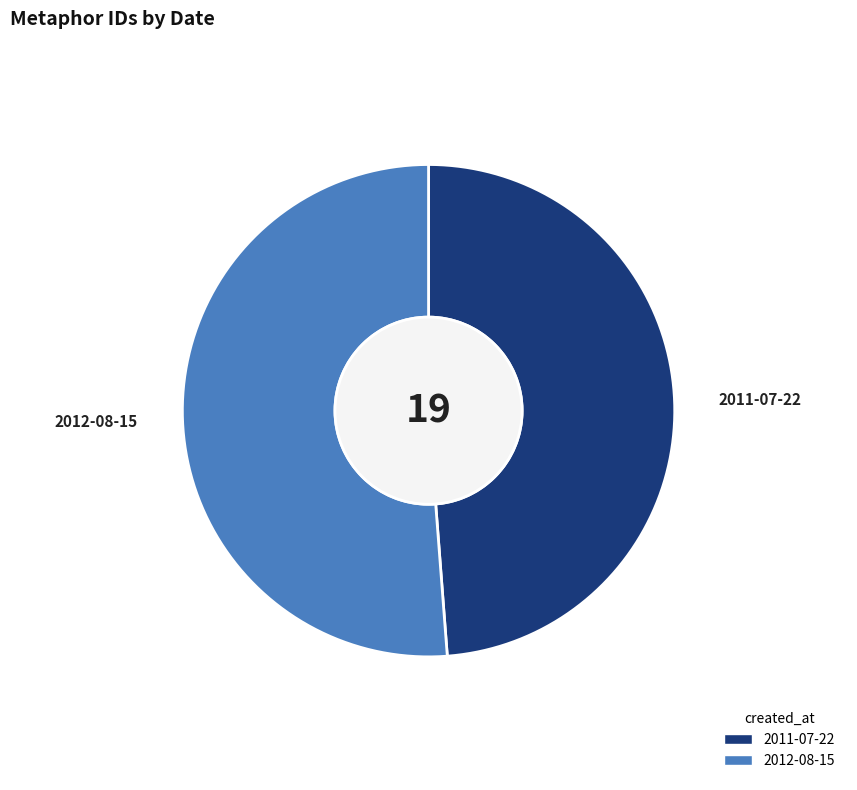

Does 2012-08-15 represent more than half of the total?

Yes